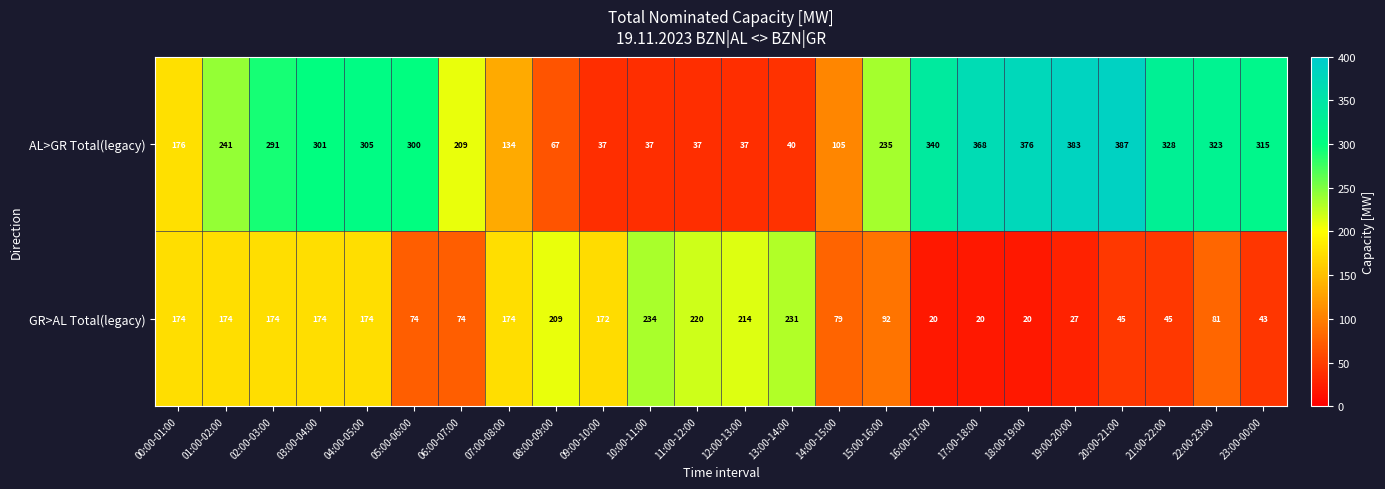

What is the difference between the GR>AL Total(legacy) values at 10:00-11:00 and 23:00-00:00?

191